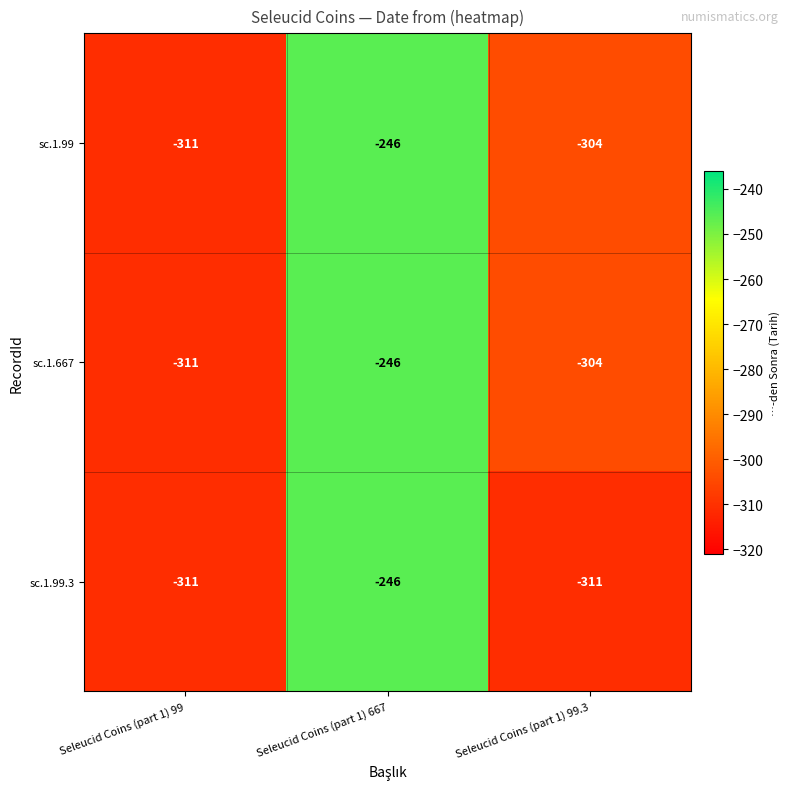

At which label does sc.1.667 reach its minimum?

Seleucid Coins (part 1) 99